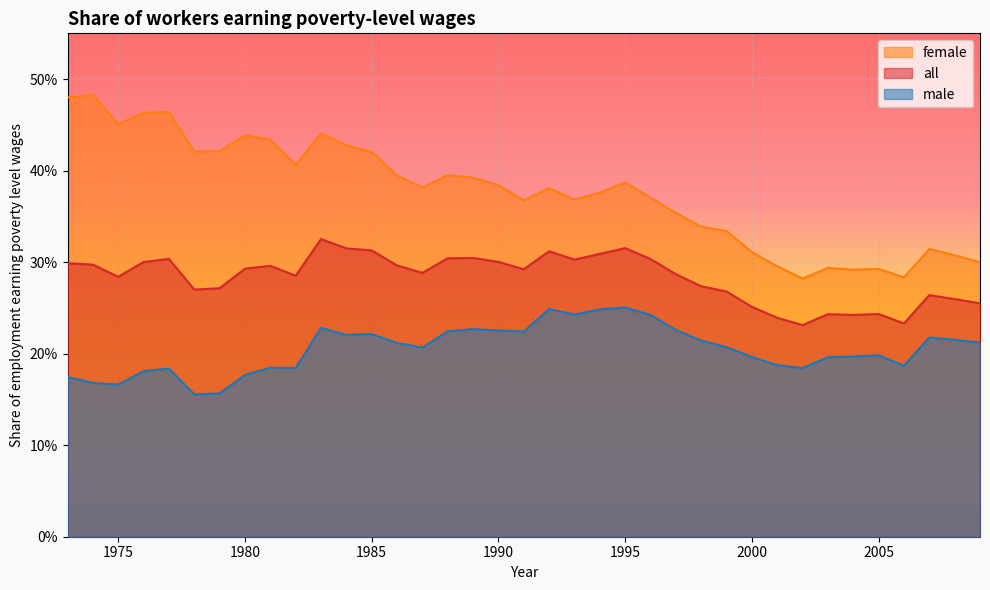

How many lines are shown in the chart?

3